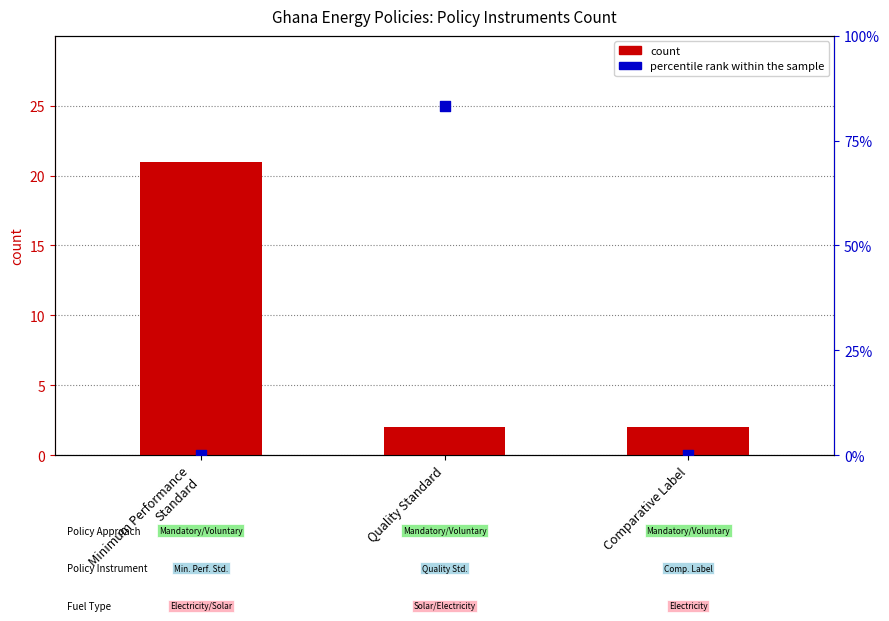

Which series has the largest total across all categories?

percentile rank within the sample